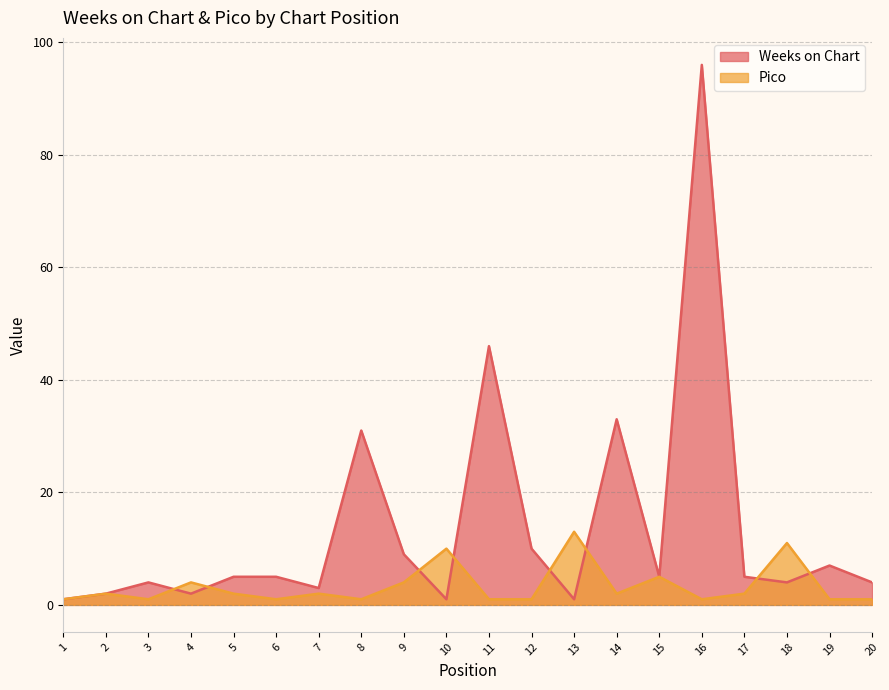

What is the difference between the maximum and minimum values in the Weeks on Chart series?

95